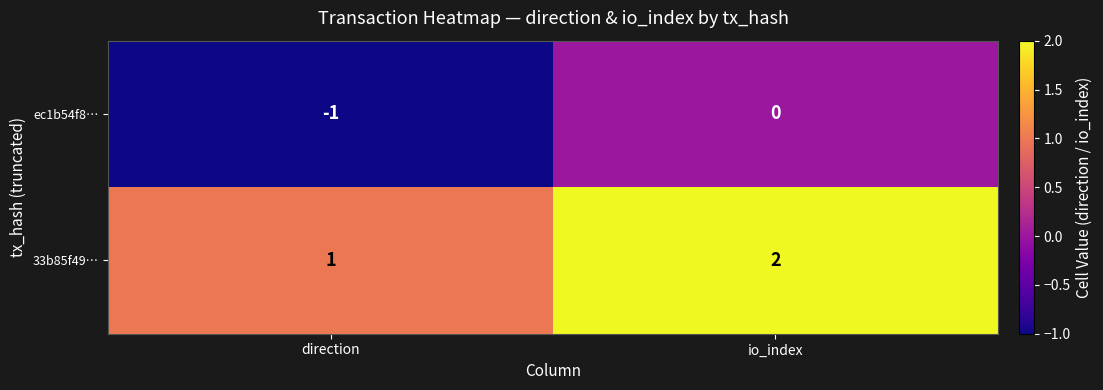

At which category is the sum across all series the highest?

io_index